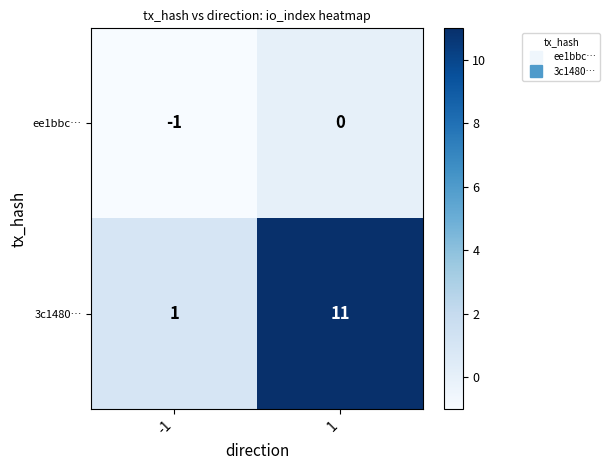

What is the difference between the highest and lowest values at -1?

2